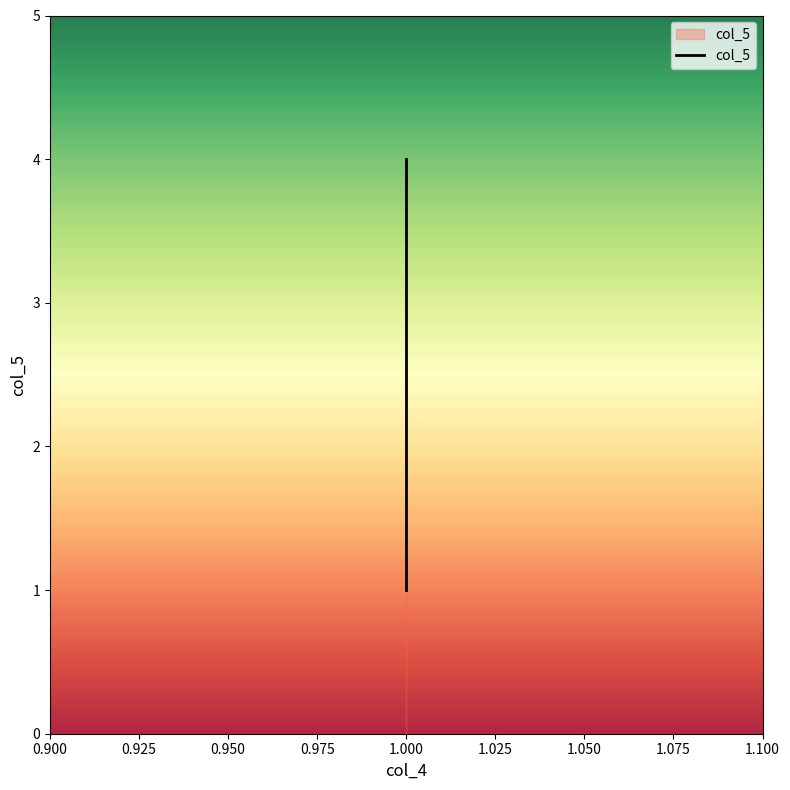

The value at 1.000 is 2. True or false?

False